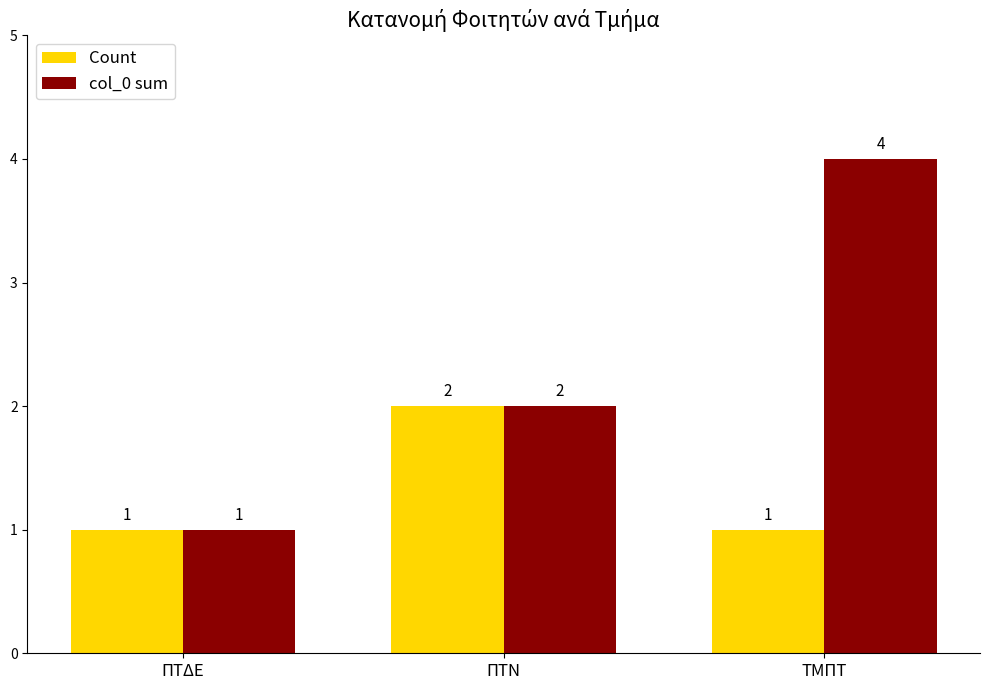

What is the sum of the Count values at ΠΤΔΕ and ΠΤΝ?

3